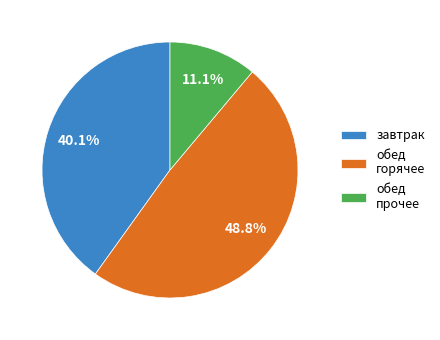

Does обед горячее account for over 50% of the chart?

No